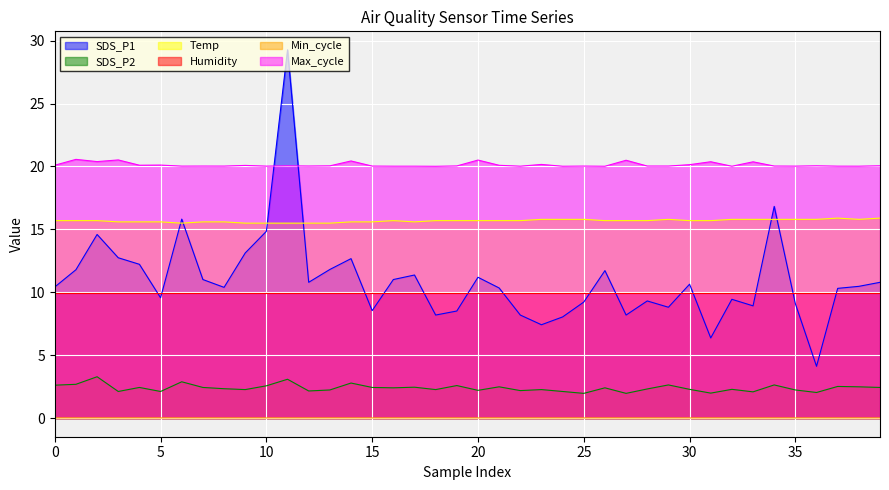

At which category does the chart reach its peak across all series?

11